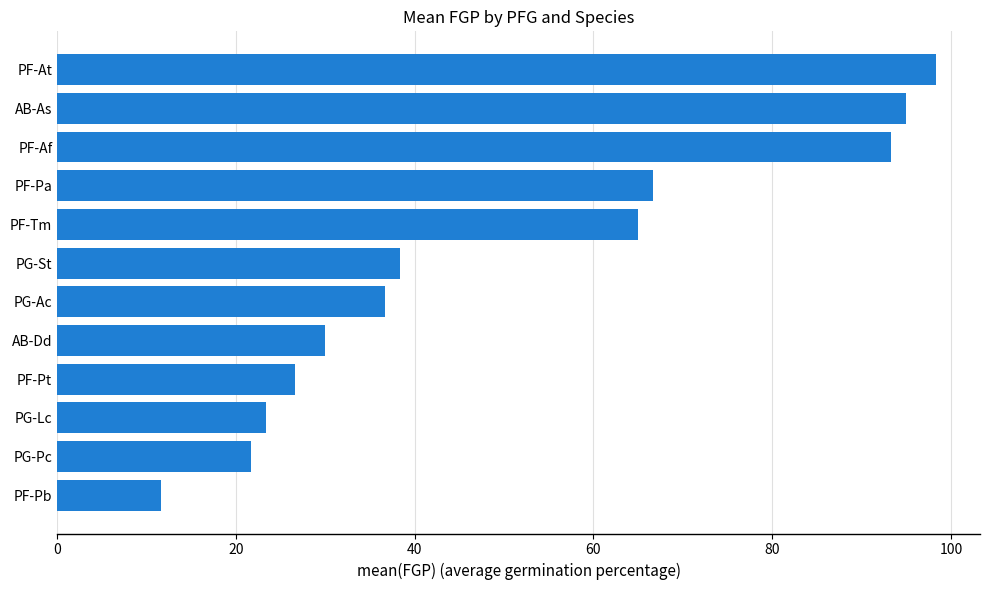

The value at PF-Pb is 11.7. True or false?

True